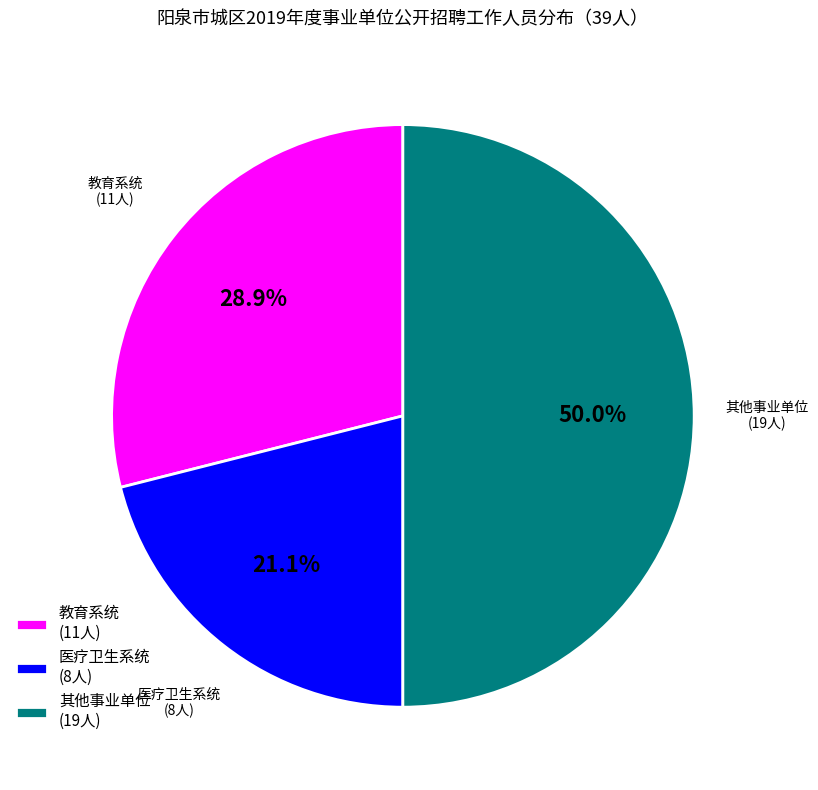

Is 教育系统 (11人) the majority of the pie?

No